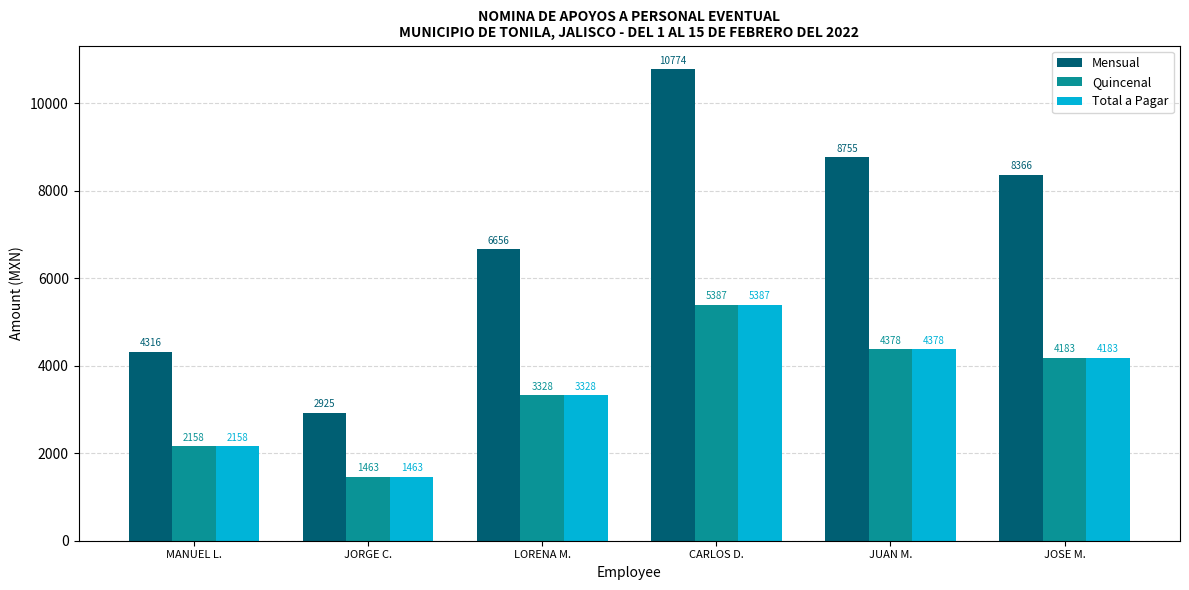

Is the value of Mensual at CARLOS D. greater than the value of Quincenal at JOSE M.?

Yes